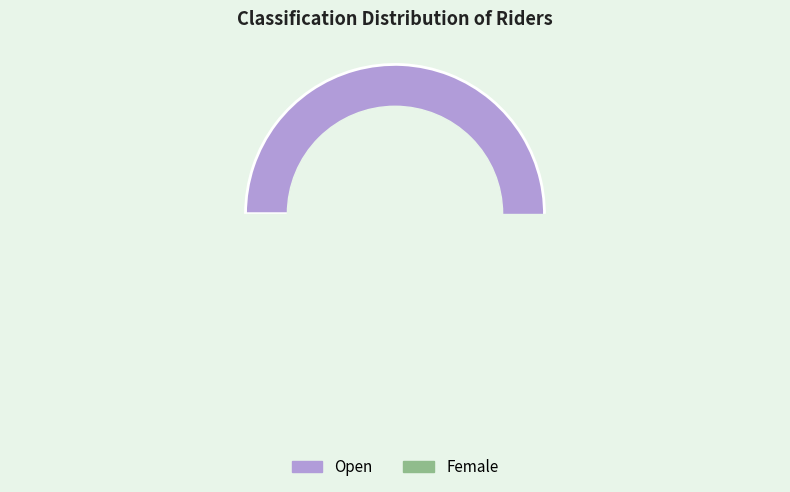

What is the change in value from Open to Female?

-67